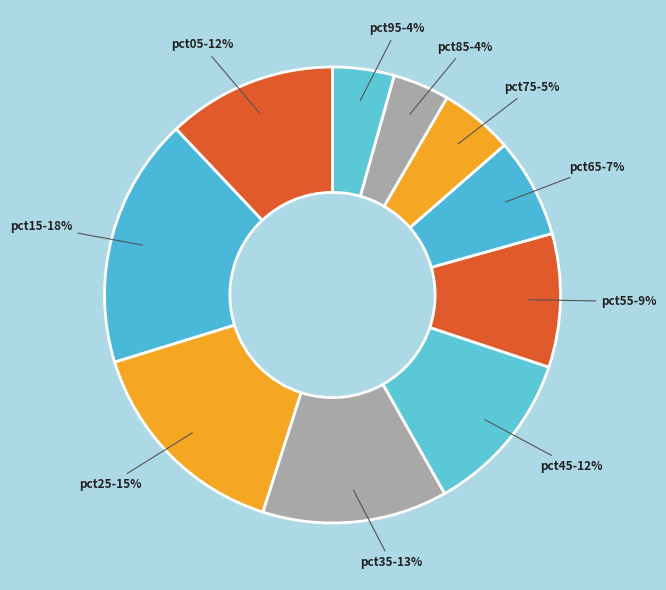

The pct05 slice represents 12% of the pie. True or false?

True